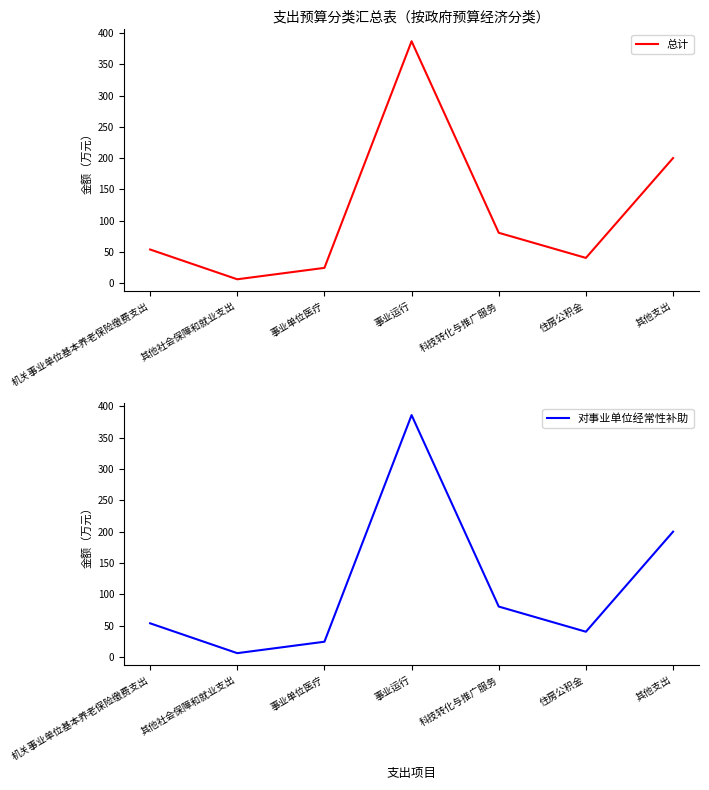

What is the label of the 7th point from the left?

其他支出